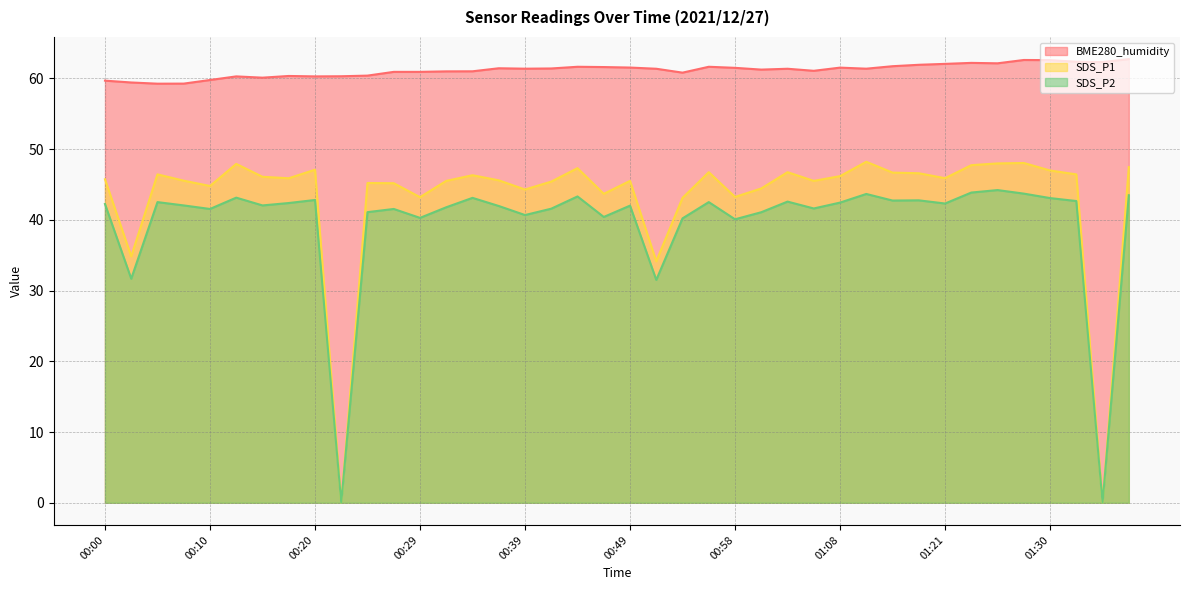

How many values in the BME280_humidity series exceed 61?

24